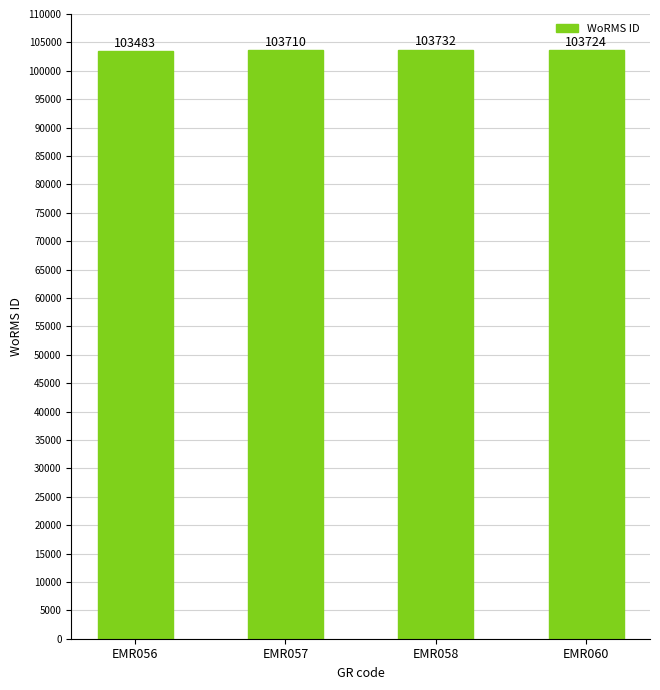

What is the average value?

103662